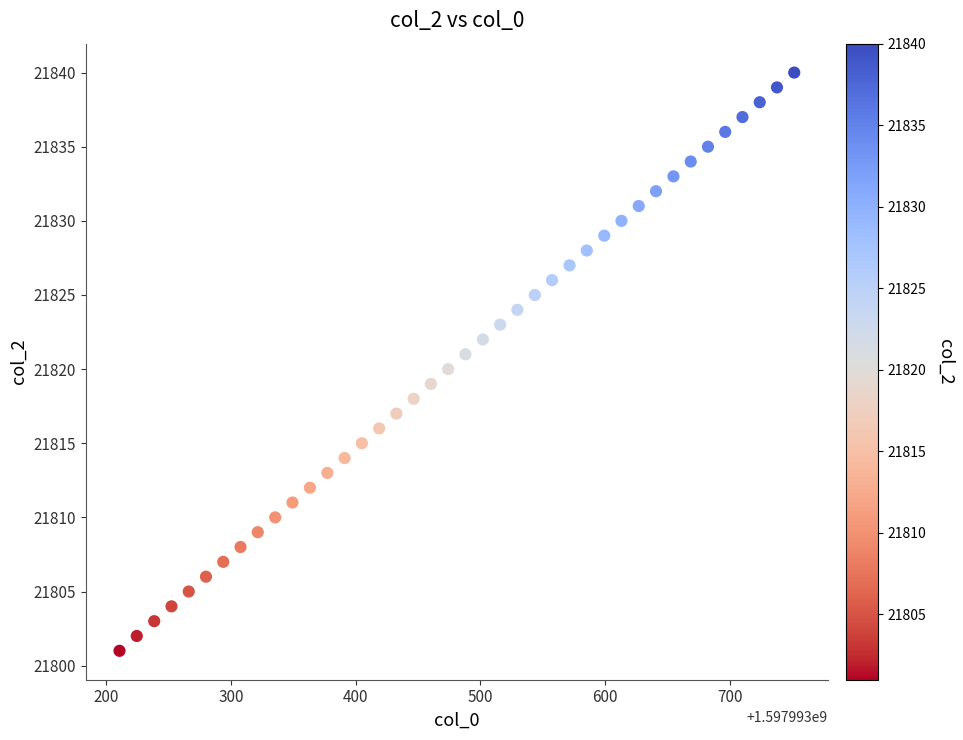

What is the range of Y values (max minus min)?

39